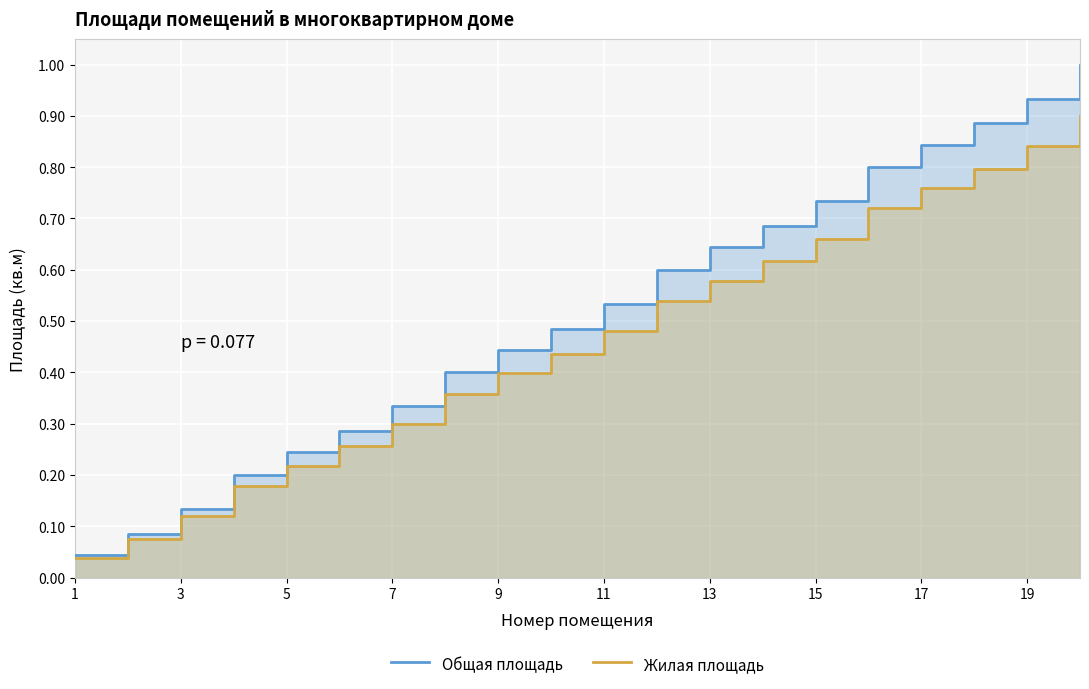

Reading left to right, extract all data points from this chart.

Общая площадь: 0.0	0.1	0.1	0.2	0.2	0.3	0.3	0.4	0.4	0.5	0.5	0.6	0.6	0.7	0.7	0.8	0.8	0.9	0.9	1.0
Жилая площадь: 0.0	0.1	0.1	0.2	0.2	0.3	0.3	0.4	0.4	0.4	0.5	0.5	0.6	0.6	0.7	0.7	0.8	0.8	0.8	0.9